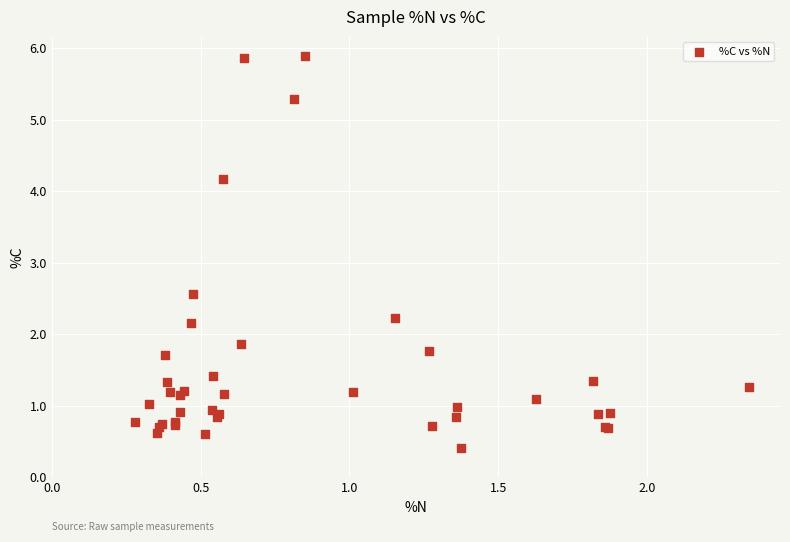

What Y value in the scatter plot is closest to 3?

2.6